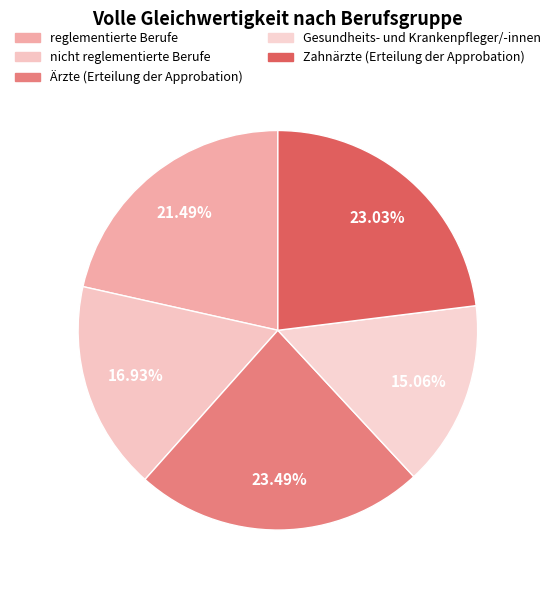

To the nearest percent, what percentage of the pie is nicht reglementierte Berufe?

17%